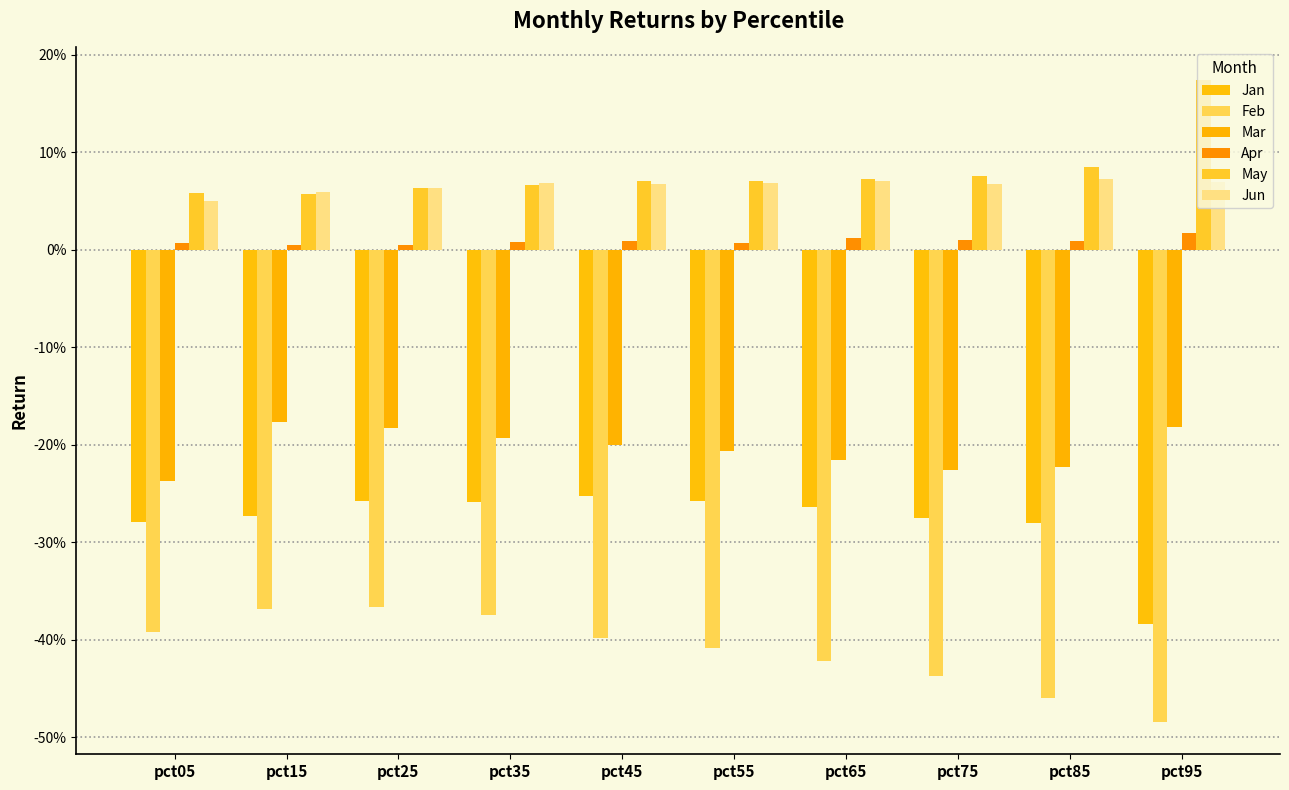

The Jan series shows -0.4 at pct85. True or false?

False